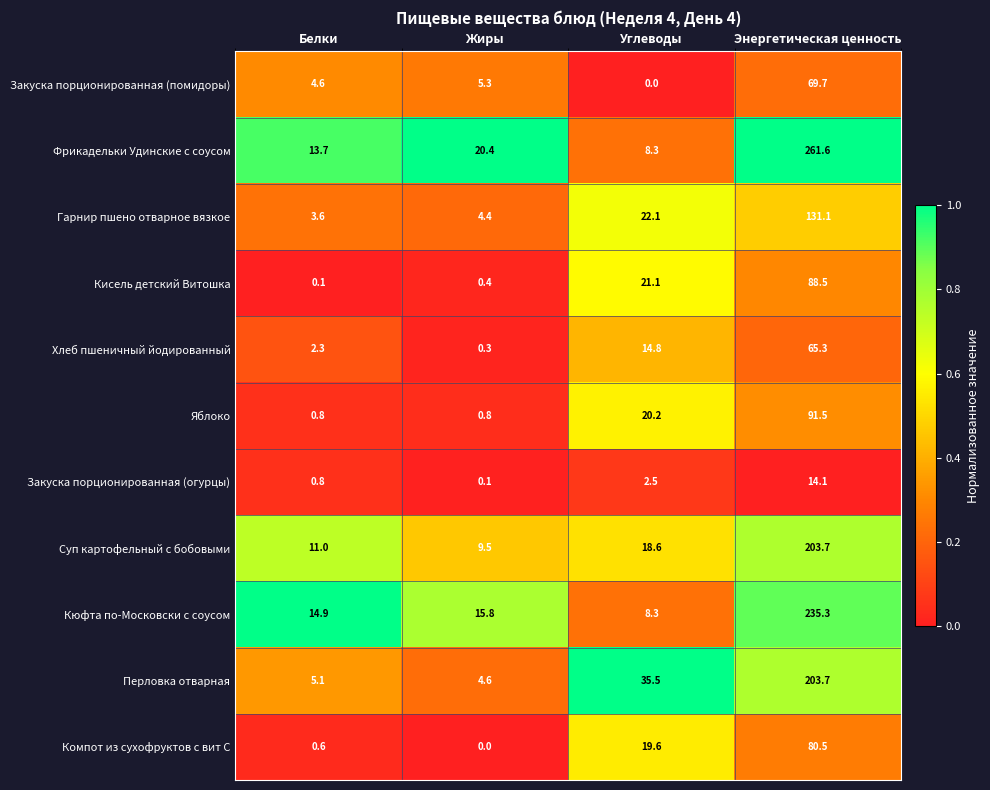

What is the difference between the highest and lowest values at Энергетическая ценность?

247.5